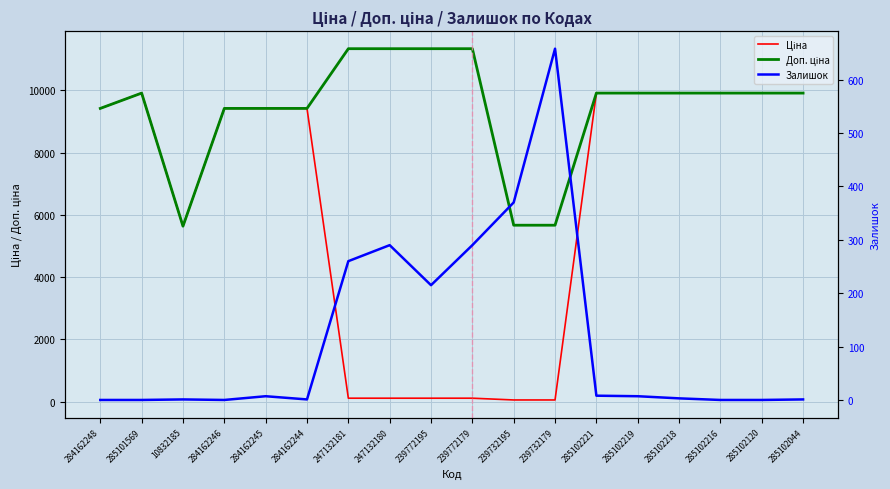

Between 247132180 and 285102044, which is larger?

285102044